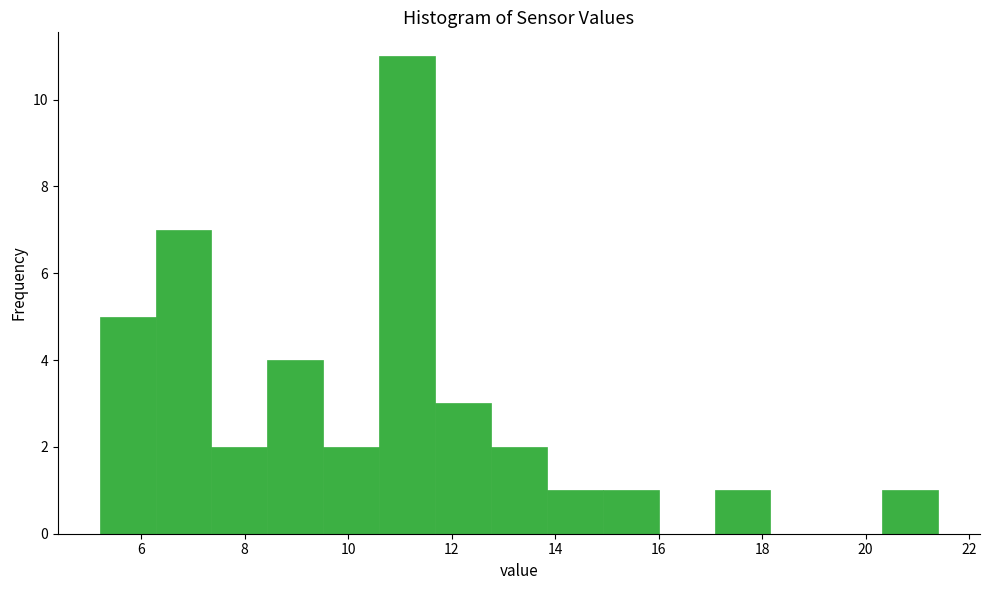

Reading left to right, transcribe this chart: for each bar, give the range it covers on the x-axis and its height. Neither the bar edges nor the heights are printed on the chart, so give them approximately, as read against the axes.

5.20 to 6.28: 5
6.28 to 7.36: 7
7.36 to 8.44: 2
8.44 to 9.52: 4
9.52 to 10.60: 2
10.60 to 11.68: 11
11.68 to 12.76: 3
12.76 to 13.84: 2
13.84 to 14.92: 1
14.92 to 16.00: 1
16.00 to 17.08: 0
17.08 to 18.16: 1
18.16 to 19.24: 0
19.24 to 20.32: 0
20.32 to 21.40: 1